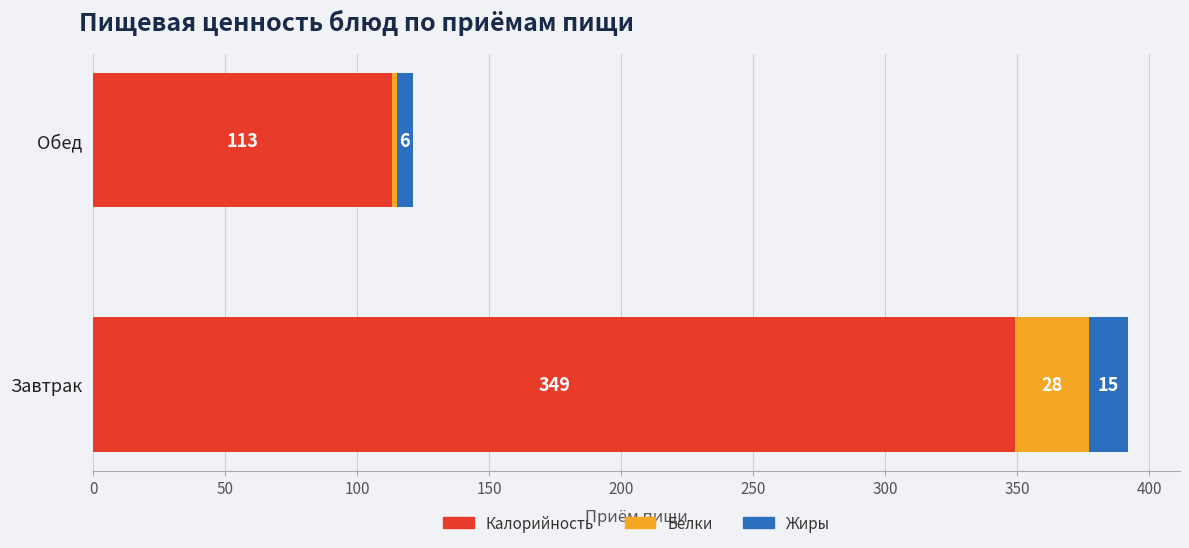

At which category is the sum across all series the highest?

Завтрак